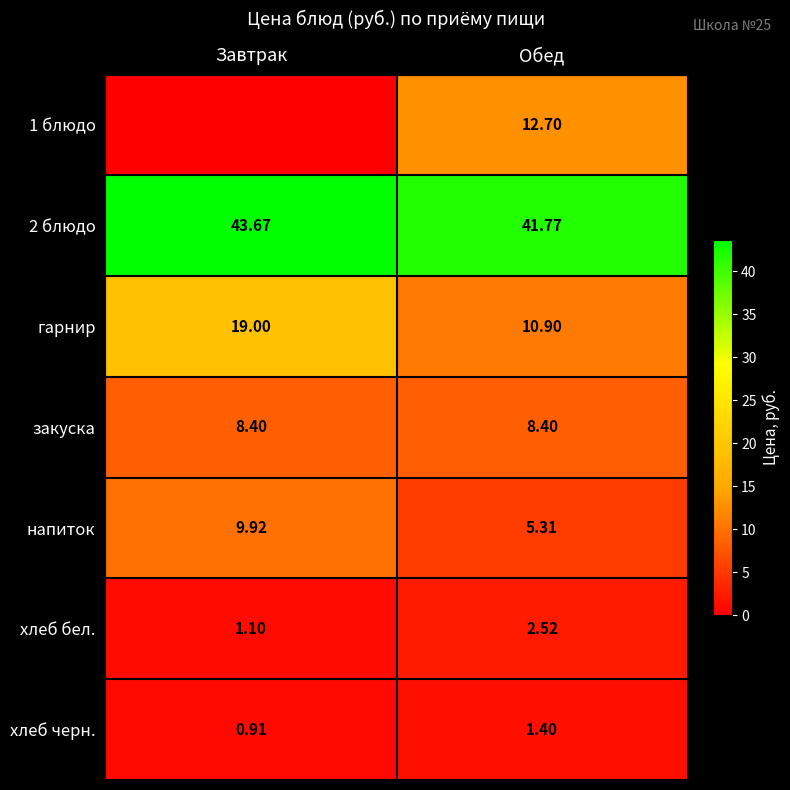

True or false: гарнир has a value of 10.9 at Обед.

True